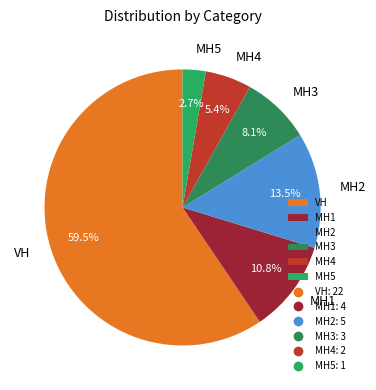

Which category has the smallest portion of the pie?

MH5